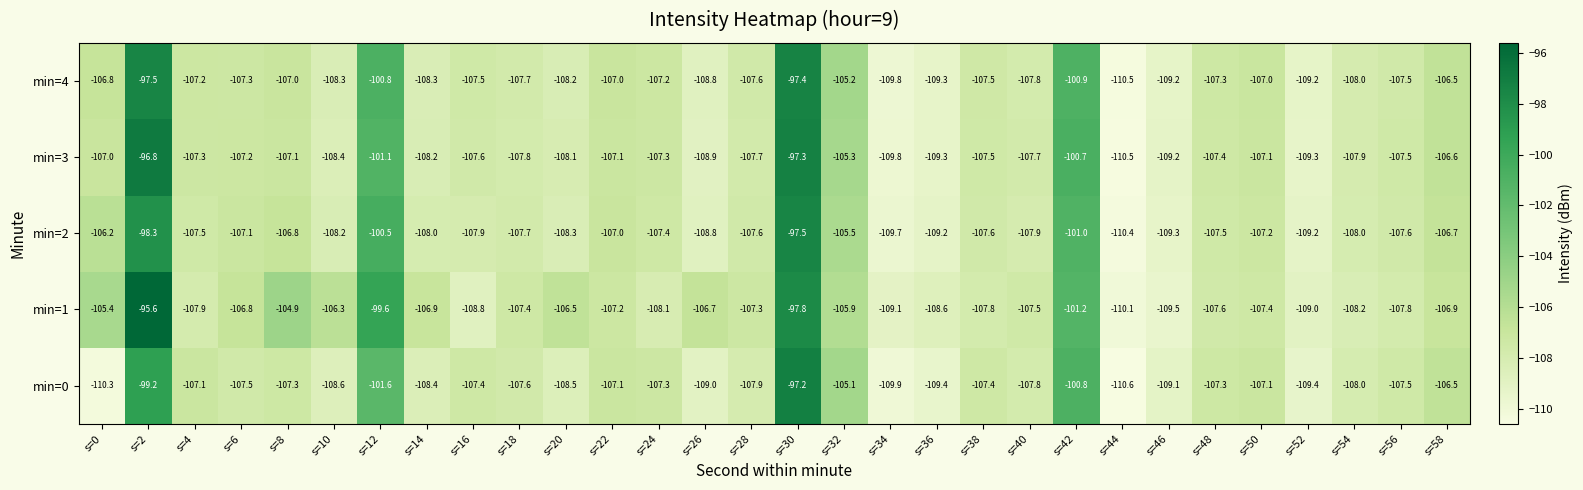

The min=3 series shows -107.3 at s=4. True or false?

True